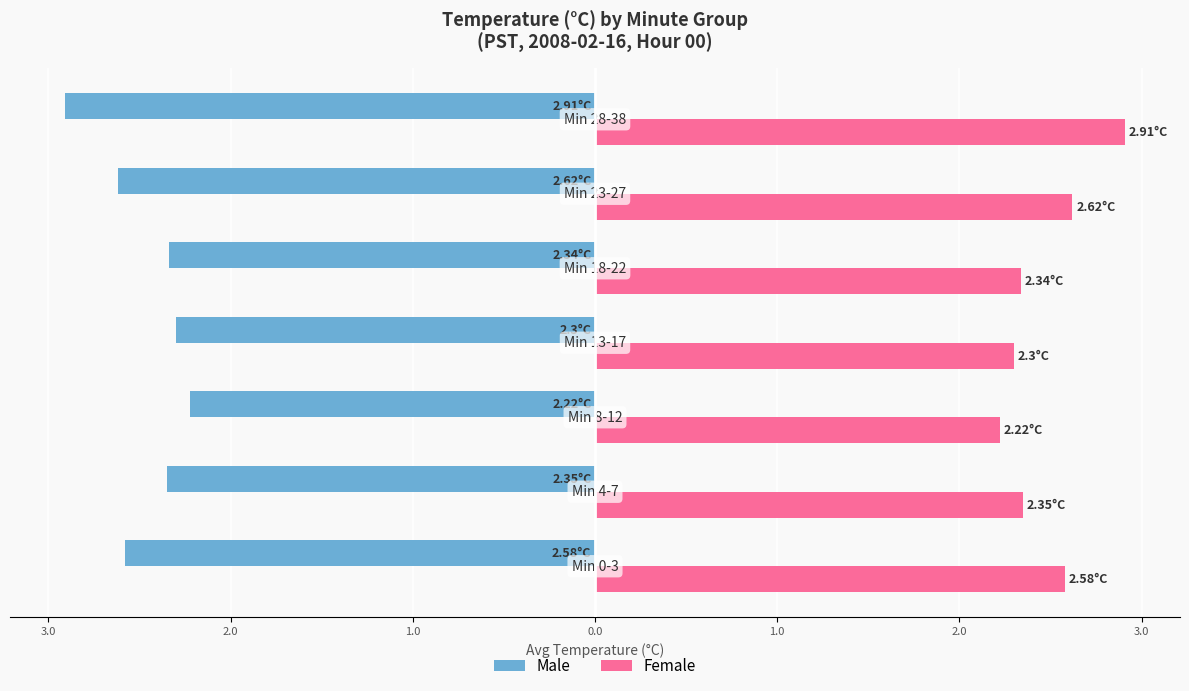

What is the difference between the second highest and second lowest values in the Female series?

0.3